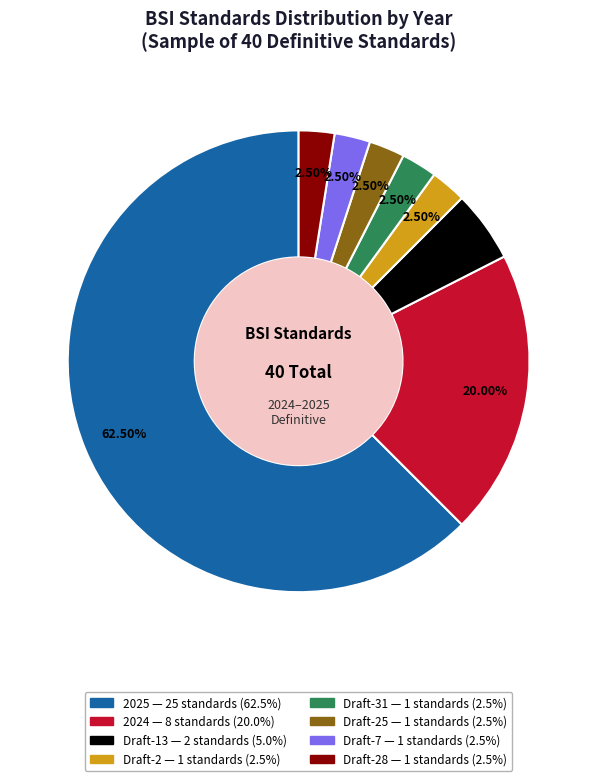

Is there any slice that represents more than half of the pie?

Yes